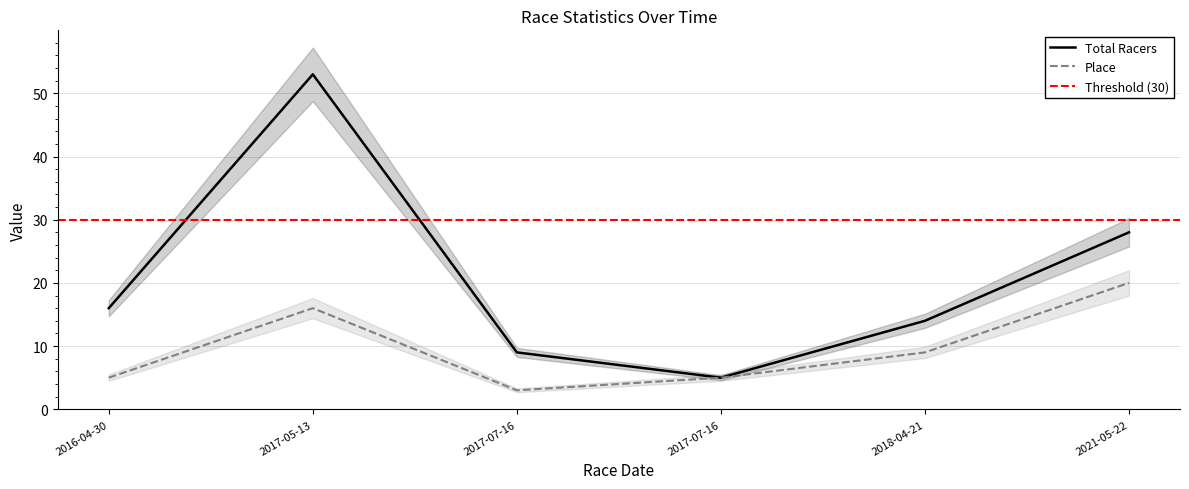

Where does the Place series first go above 9?

2017-05-13